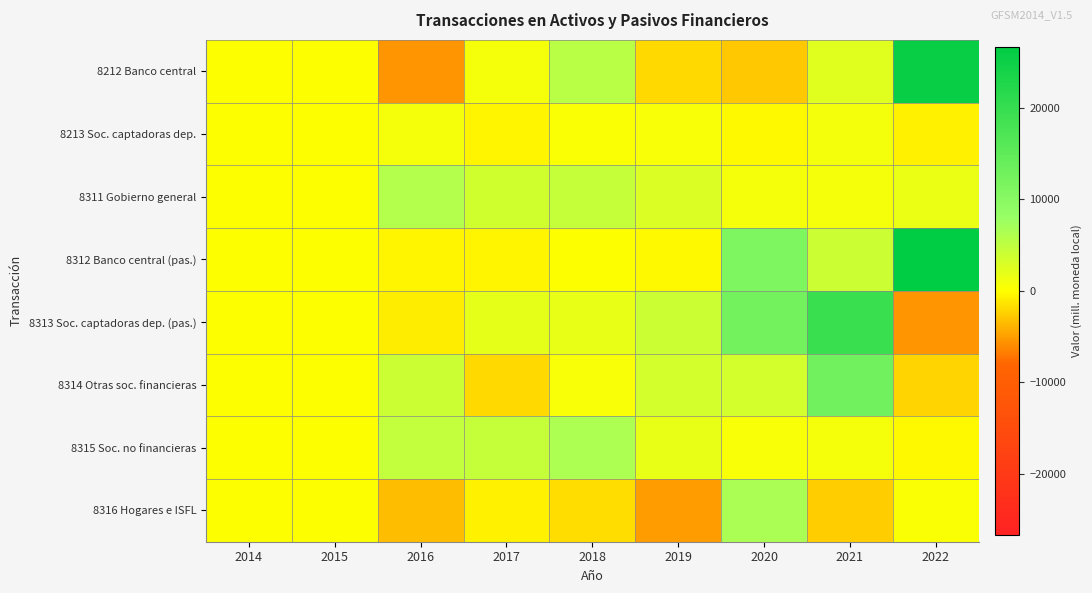

What is the smallest value displayed?

-5613.6